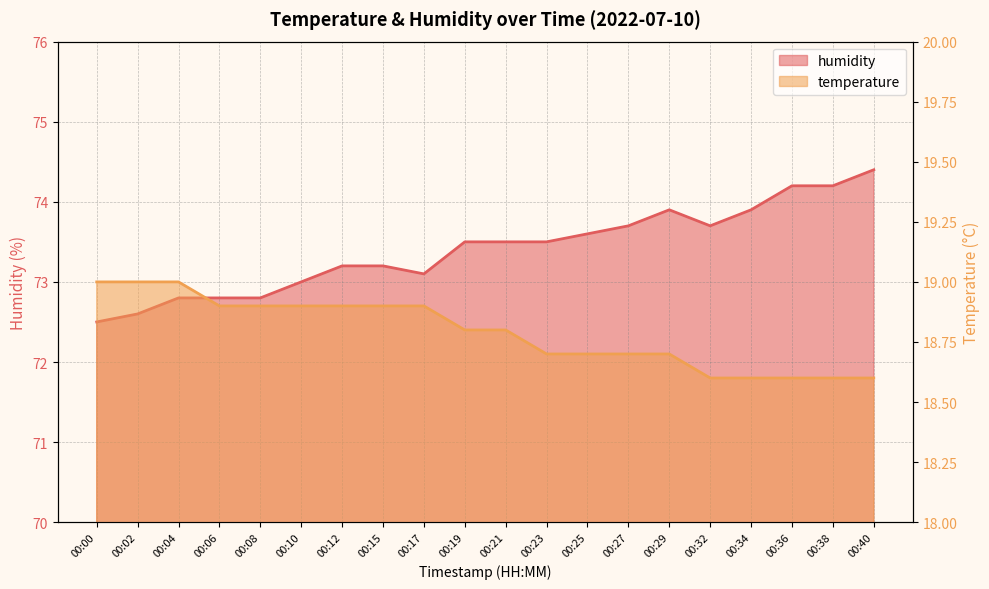

The temperature series shows 10.1 at 00:08. True or false?

False